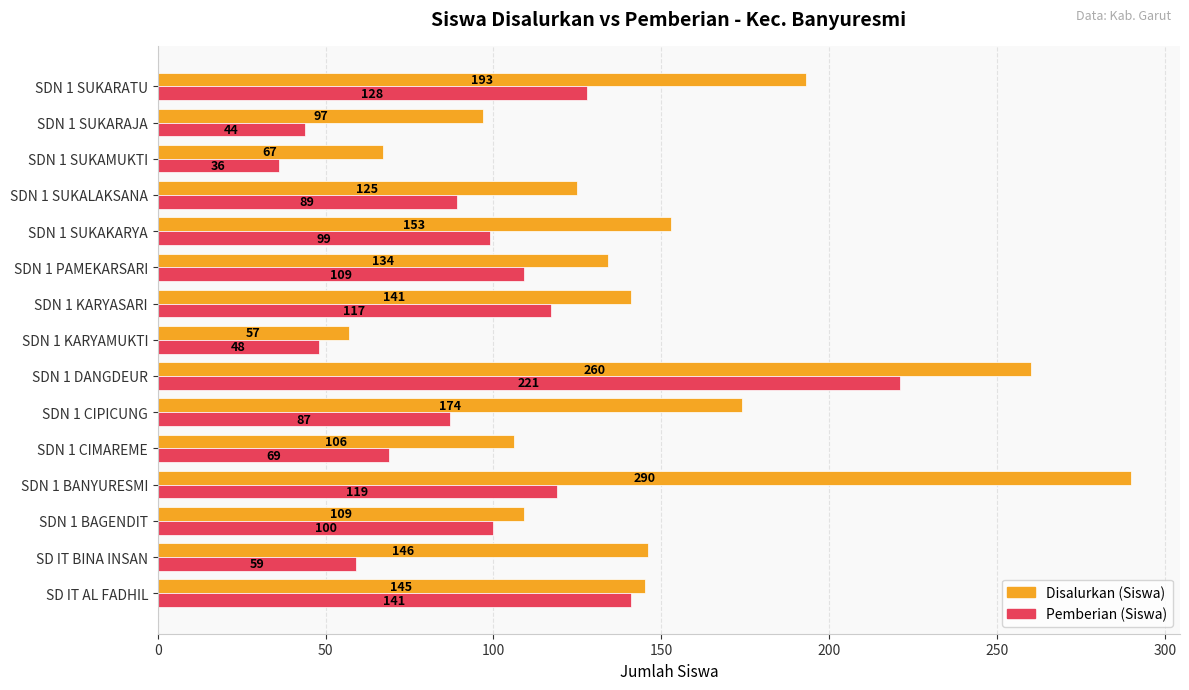

At which category is the sum across all series the highest?

SDN 1 DANGDEUR